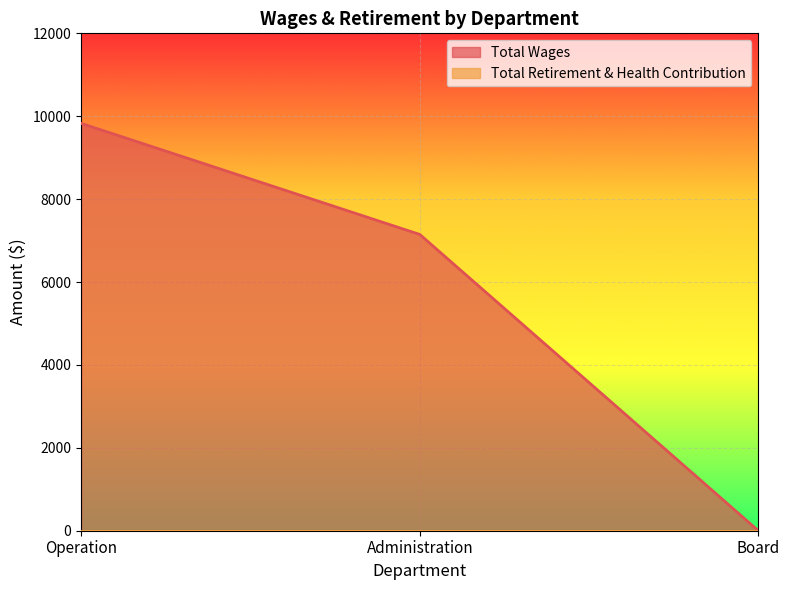

Reading left to right, transcribe all the data shown in this chart.

Operation=9828	Administration=7148	Board=0